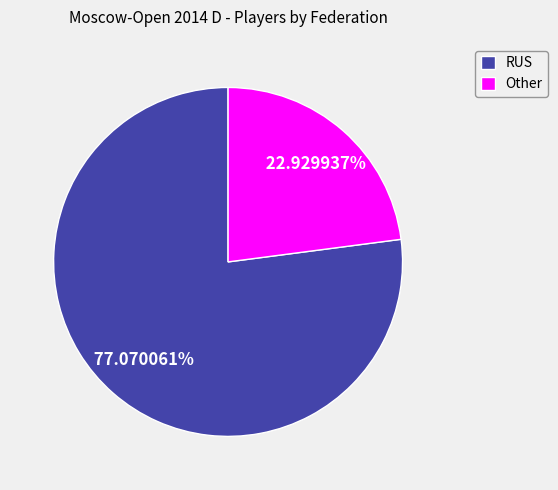

How many segments does this pie chart have?

2